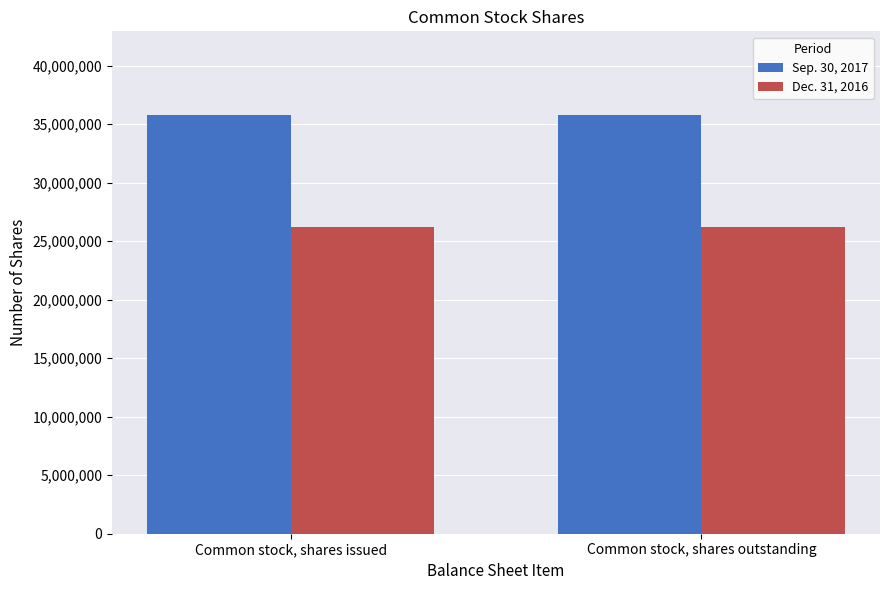

Read the Sep. 30, 2017 value at Common stock, shares issued.

35788912